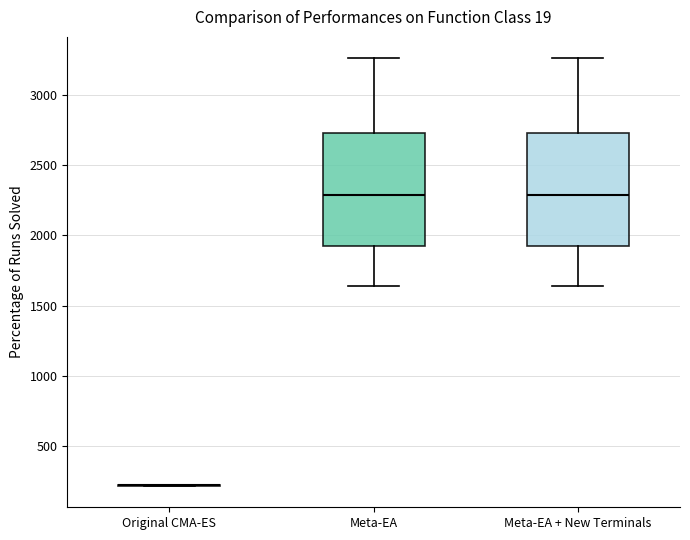

Reading left to right, transcribe this box plot: for each box, give where its median line is, the range the box spans, and where its two whiskers end, as read against the y-axis. The values are not printed on the chart, so give them approximately, as read against the axis.

Original CMA-ES: box collapsed to a line at 200, whiskers 200 to 200
Meta-EA: median 2300, box 1900 to 2750, whiskers 1650 to 3250
Meta-EA + New Terminals: median 2300, box 1900 to 2750, whiskers 1650 to 3250